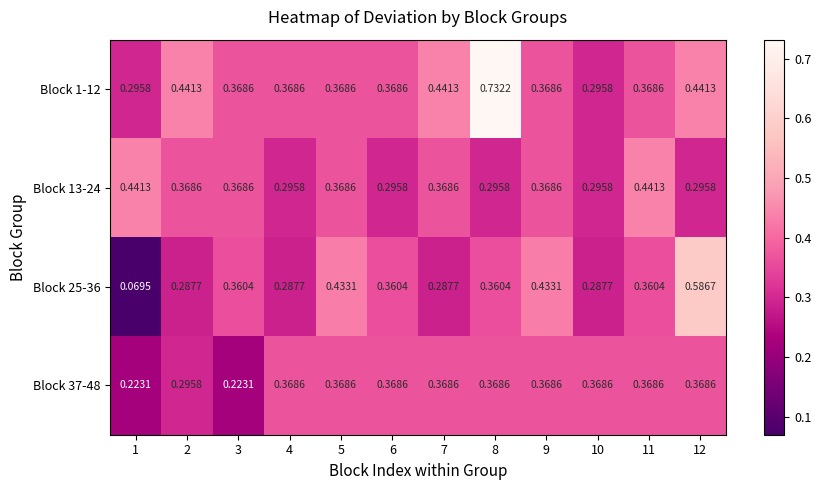

Is the value of Block 13-24 at 10 greater than the value of Block 37-48 at 7?

No